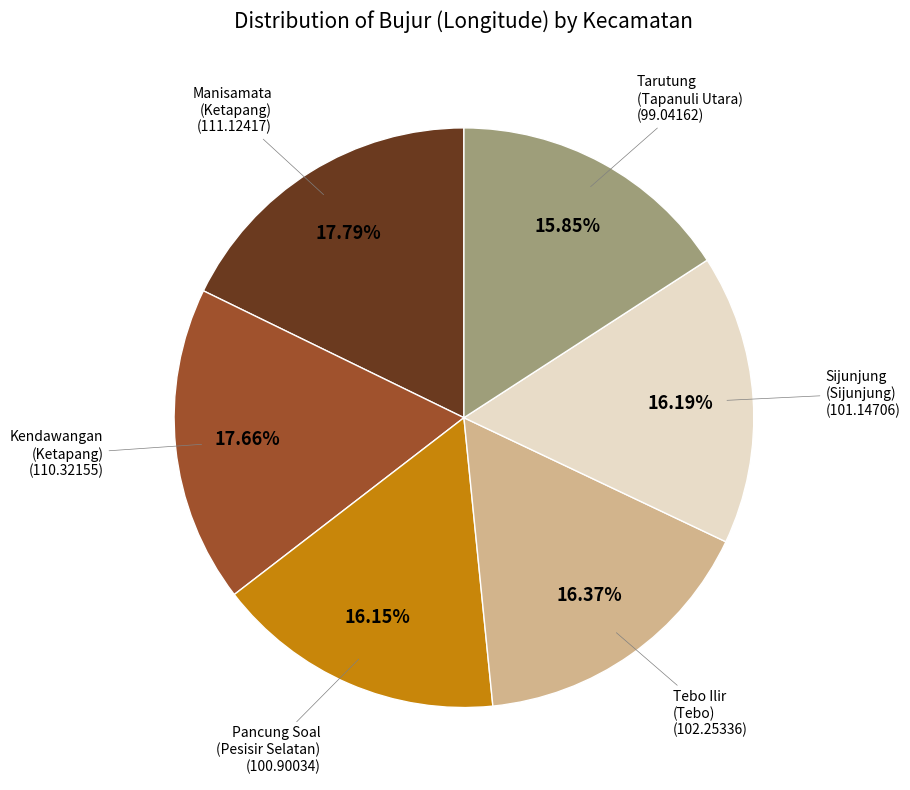

Does any single category account for the majority?

No